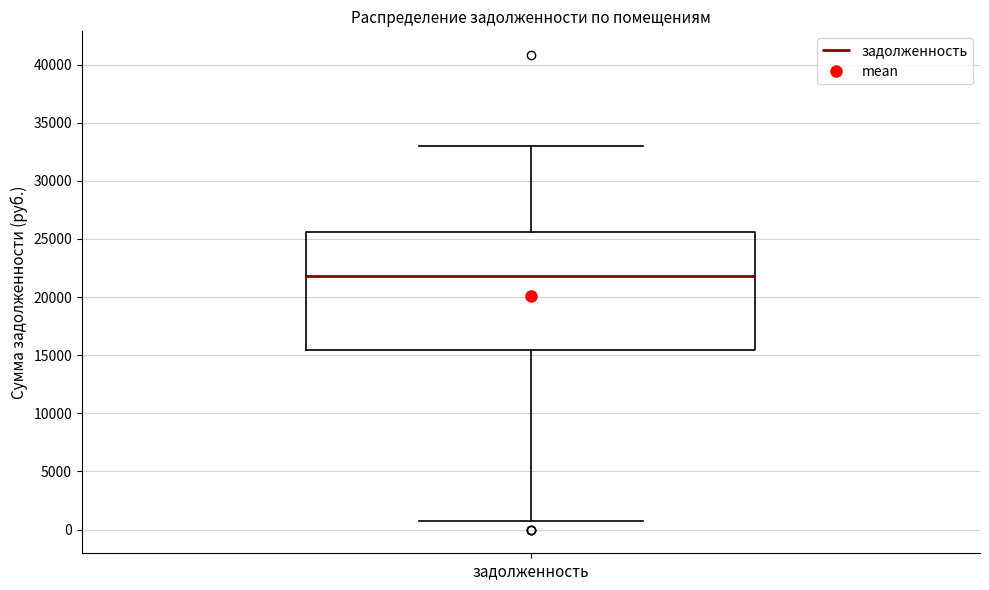

Read this box plot against the y-axis: the position of the median line, the range covered by the box, and the ends of both whiskers. The values are not printed on the chart, so give them approximately, as read against the axis.

median 22000, box 15500 to 25500, whiskers 500 to 33000